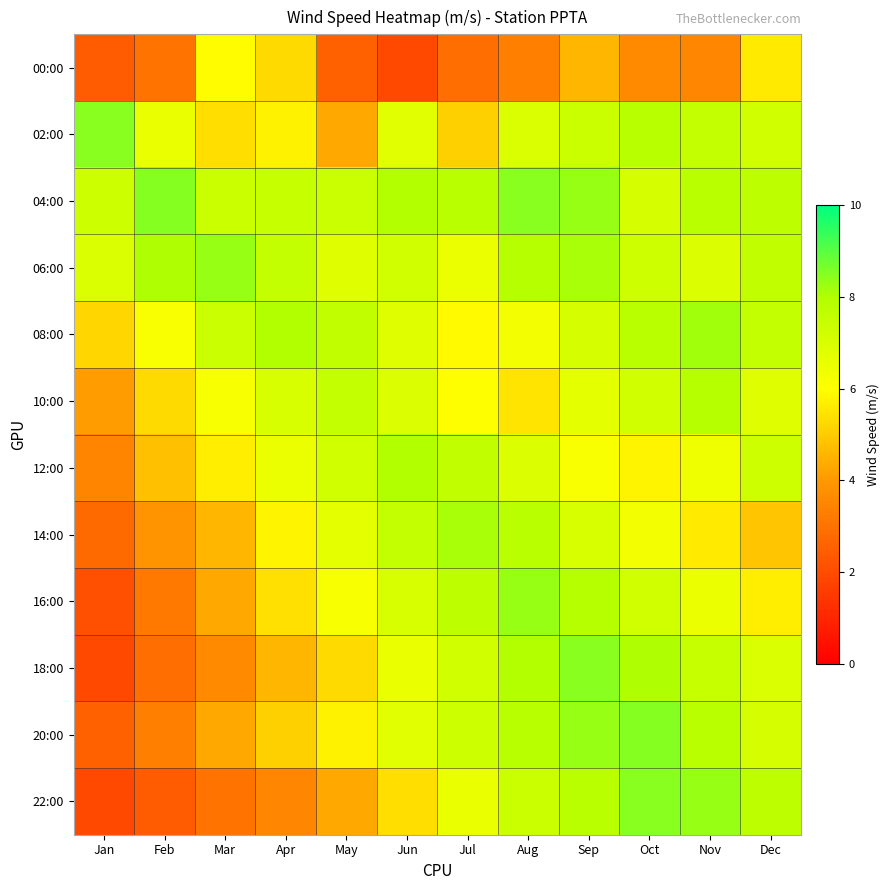

Which series has the largest total across all categories?

04:00